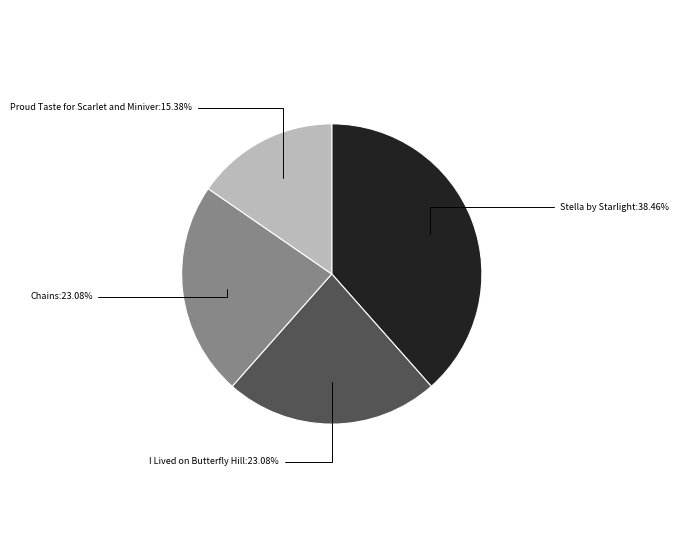

Is there a majority slice in this chart?

No